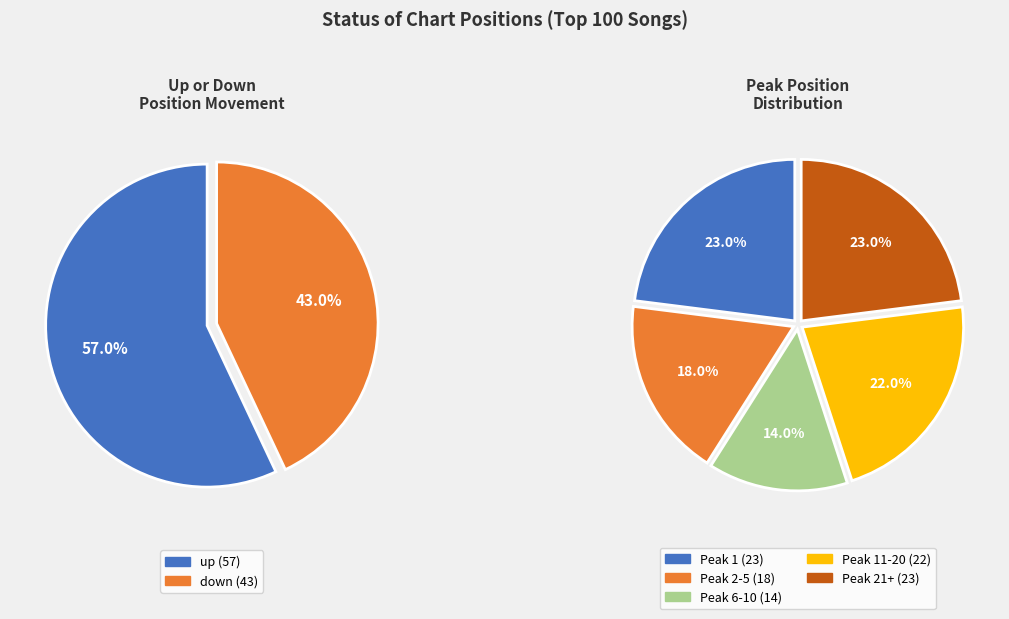

How many slices are in this pie chart?

2